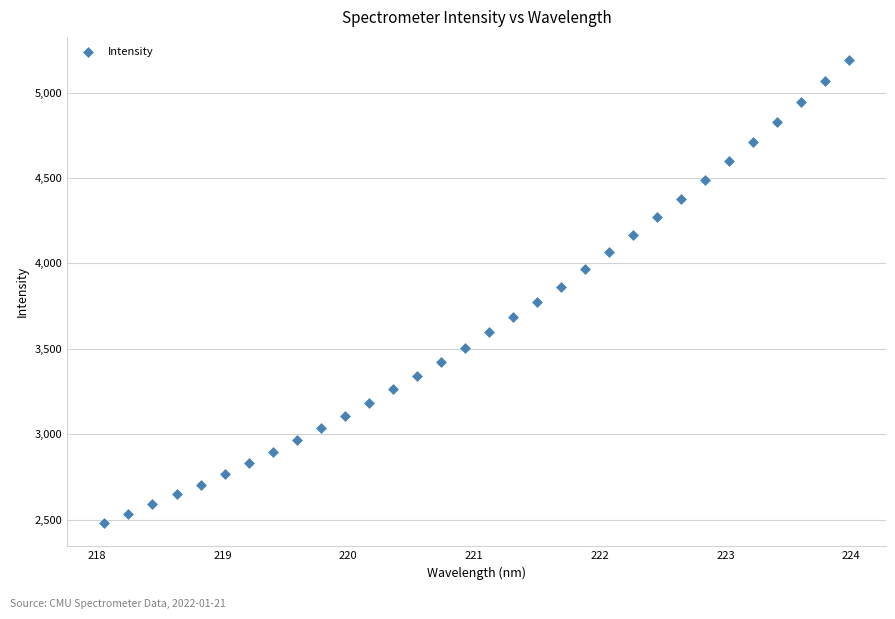

What is the range of X values (max minus min)?

5.9